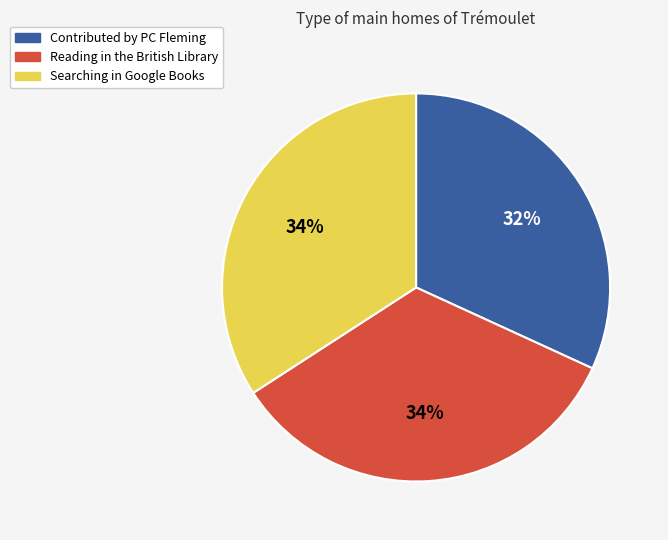

Which category has the smallest portion of the pie?

Contributed by PC Fleming